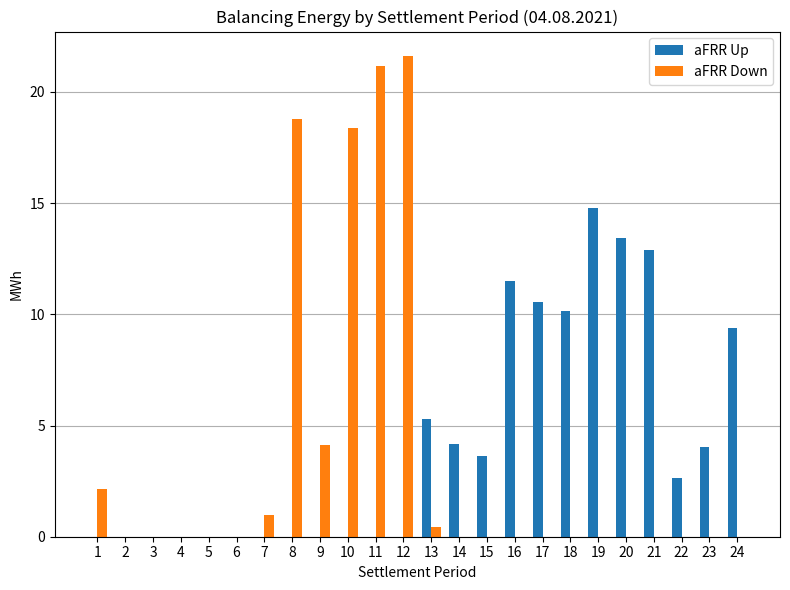

The aFRR Down series shows 0.0 at 21. True or false?

True